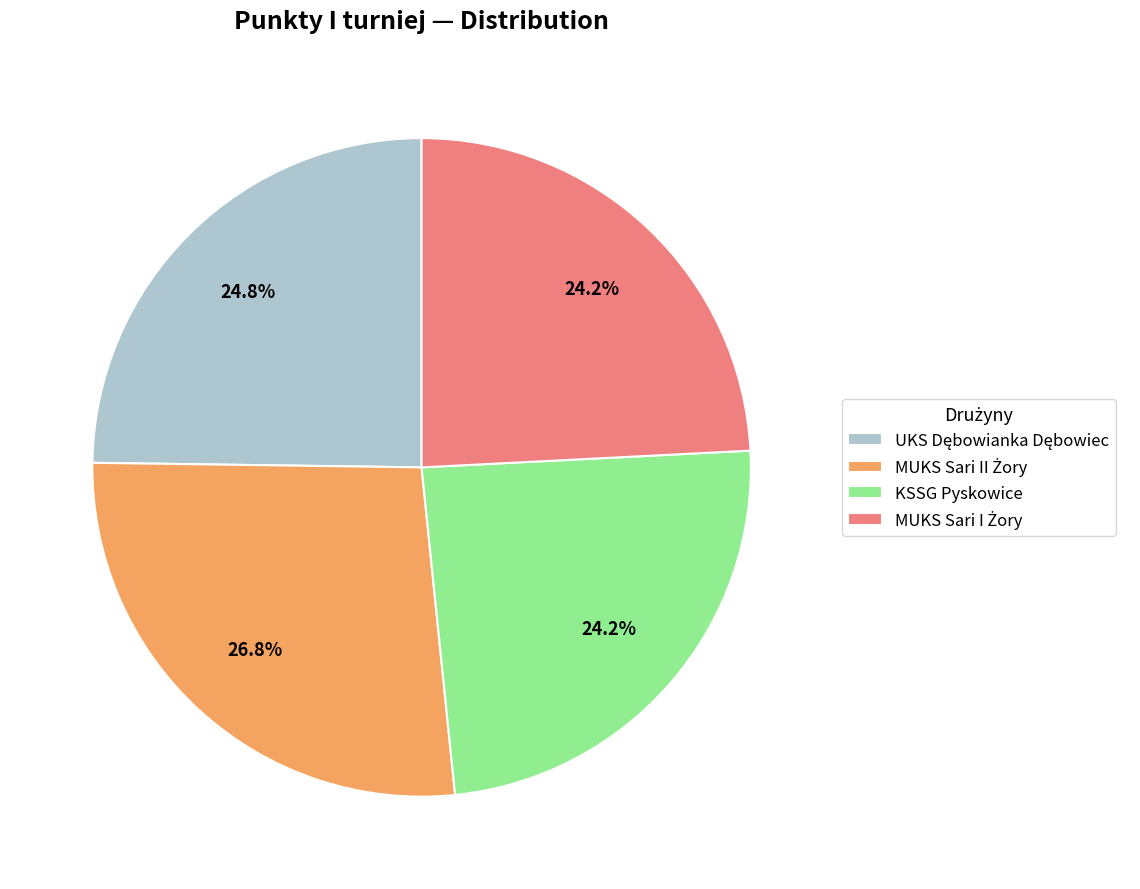

To the nearest percent, what is the average slice percentage?

25%